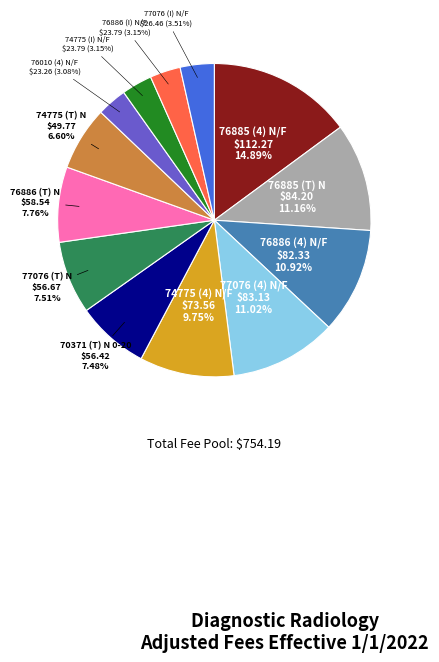

Is there any slice that represents more than half of the pie?

No